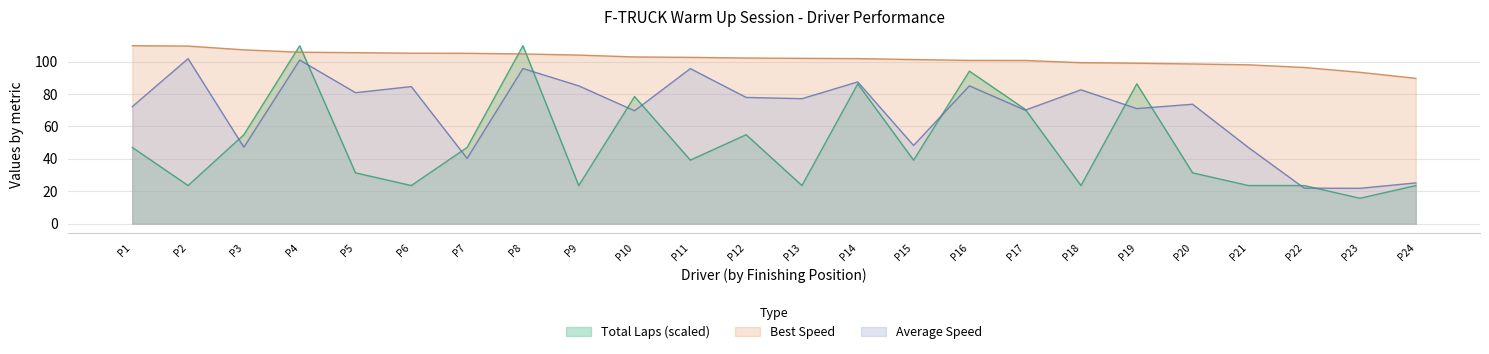

True or false: Total Laps has more than 0 interior local peaks.

True